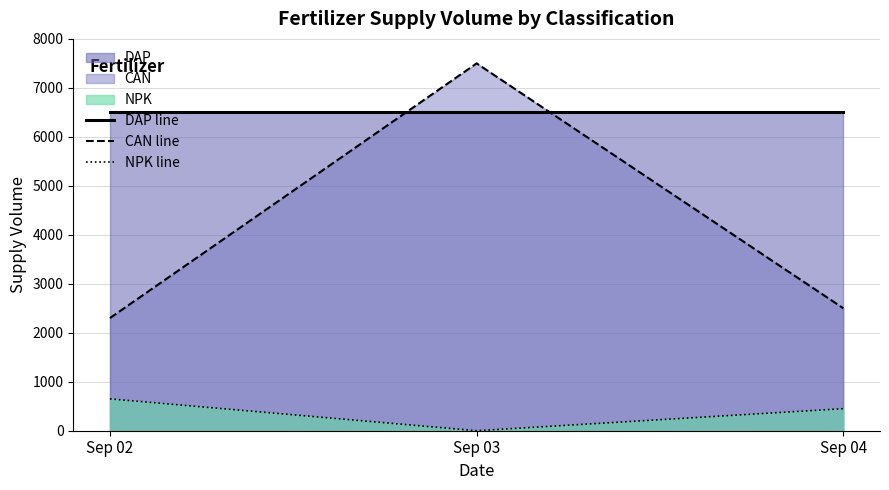

Rank the series by their average value, from lowest to highest.

NPK line, CAN line, DAP line